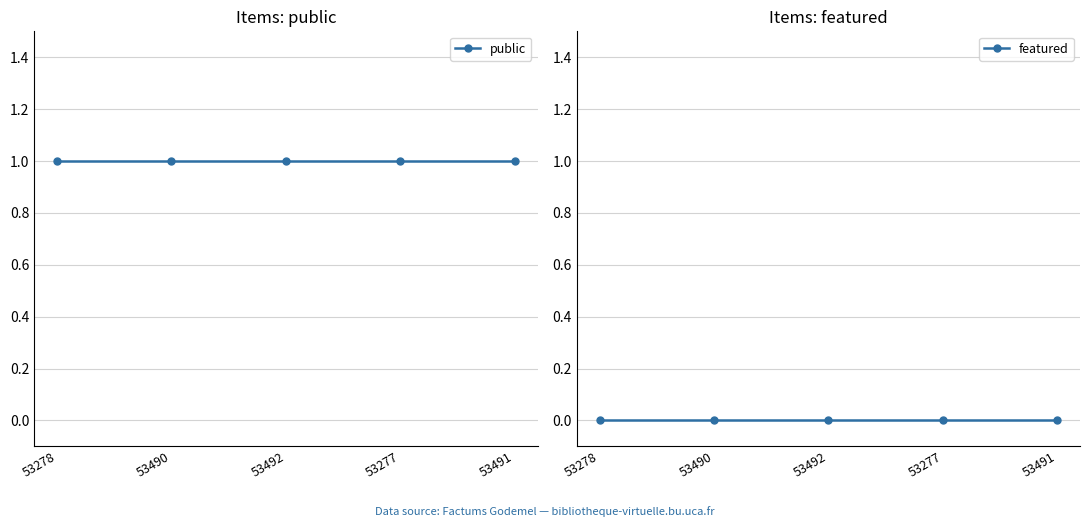

Rank the series by their maximum value, from lowest to highest.

featured, public